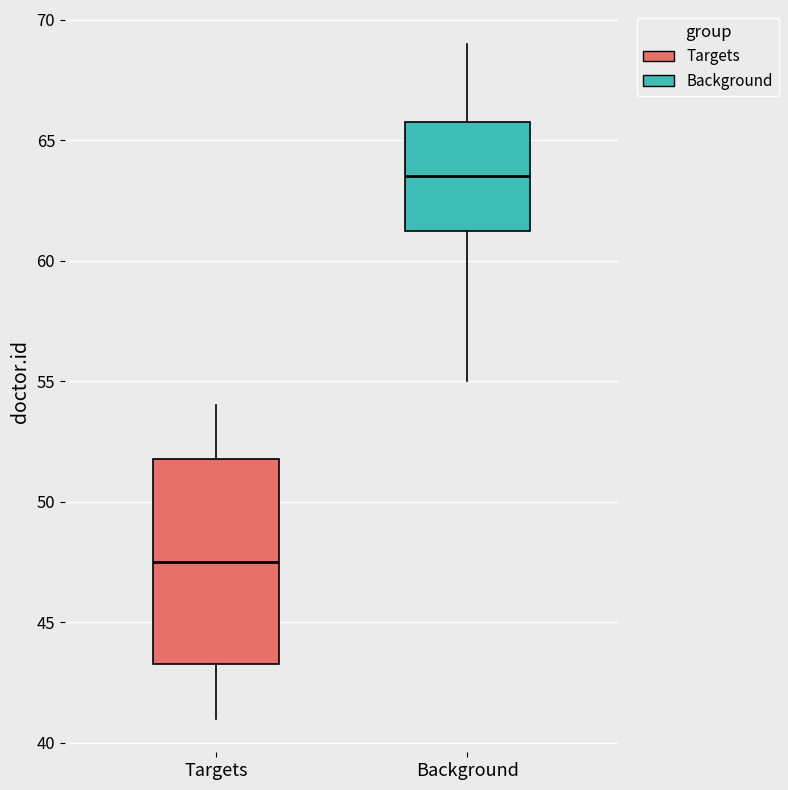

Which box's median line is the highest?

Background